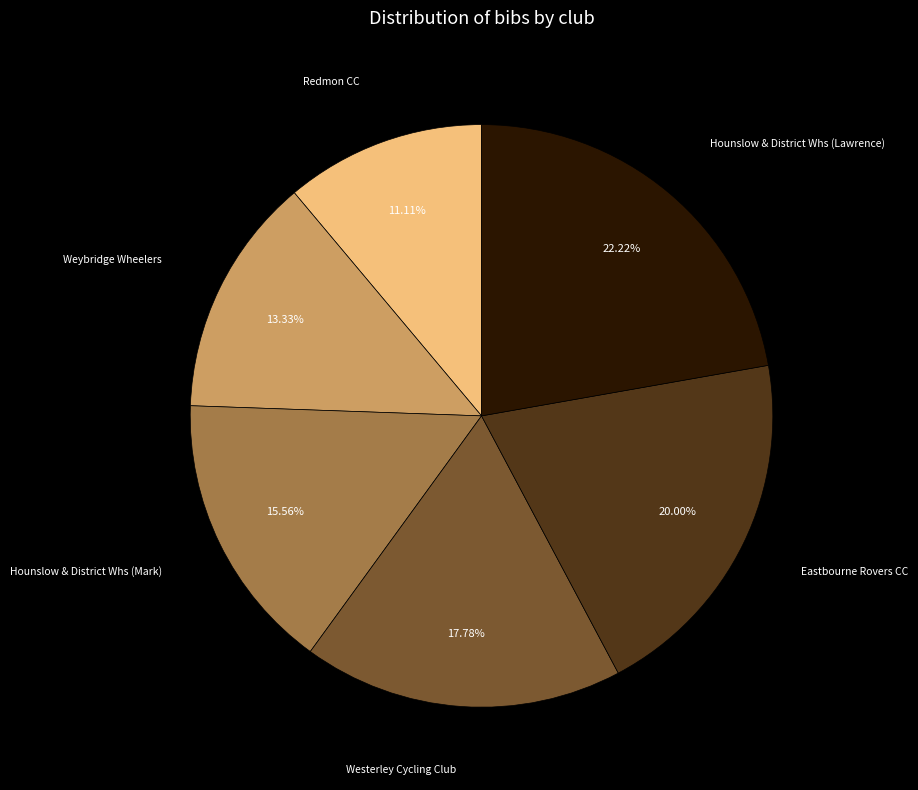

Is there any slice that represents more than half of the pie?

No